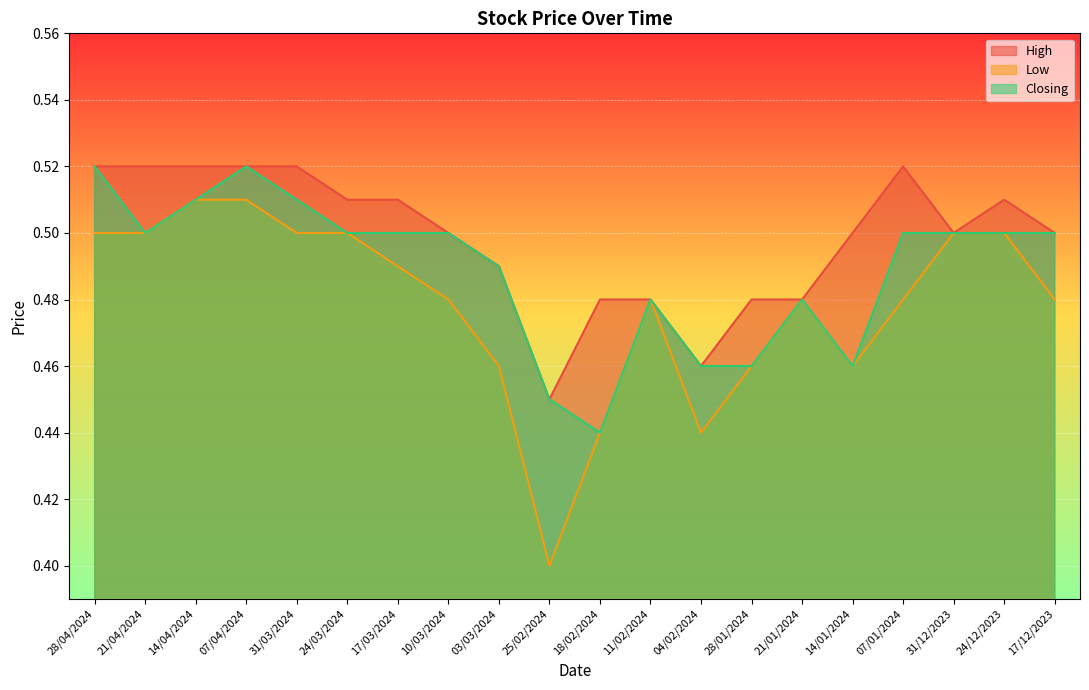

Rank the categories by Low value from lowest to highest.

25/02/2024, 18/02/2024, 04/02/2024, 03/03/2024, 28/01/2024, 14/01/2024, 10/03/2024, 11/02/2024, 21/01/2024, 07/01/2024, 17/12/2023, 17/03/2024, 28/04/2024, 21/04/2024, 31/03/2024, 24/03/2024, 31/12/2023, 24/12/2023, 14/04/2024, 07/04/2024